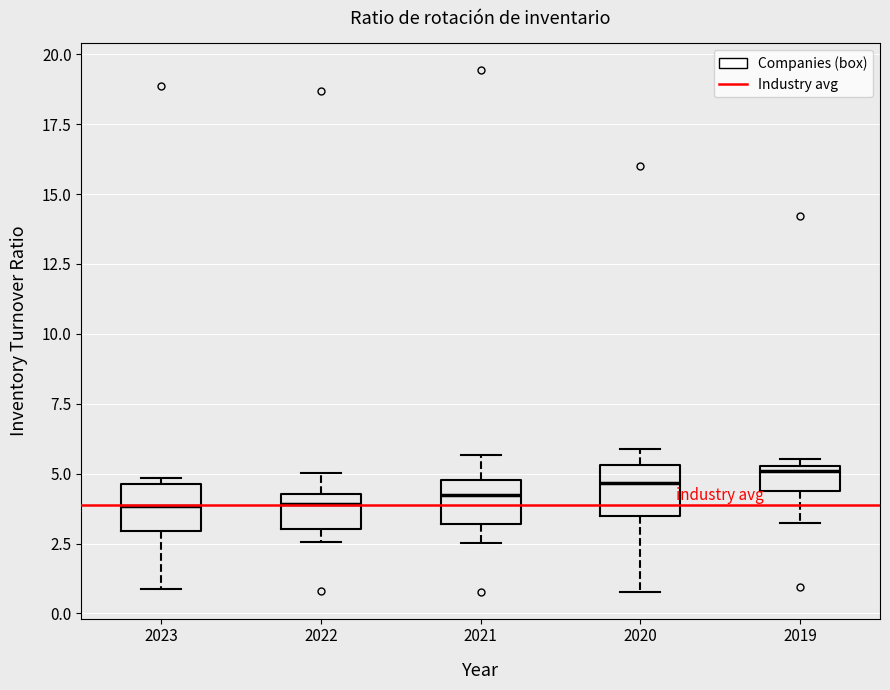

Reading left to right, read every box against the y-axis: the position of its median line, the range the box covers, and the ends of its whiskers. The values are not printed on the chart, so give them approximately, as read against the axis.

2023: median 4.0, box 3.0 to 4.5, whiskers 1.0 to 5.0
2022: median 4.0, box 3.0 to 4.5, whiskers 2.5 to 5.0
2021: median 4.5, box 3.0 to 5.0, whiskers 2.5 to 5.5
2020: median 4.5, box 3.5 to 5.5, whiskers 1.0 to 6.0
2019: median 5.0, box 4.5 to 5.5, whiskers 3.5 to 5.5 (just above the box's upper edge)